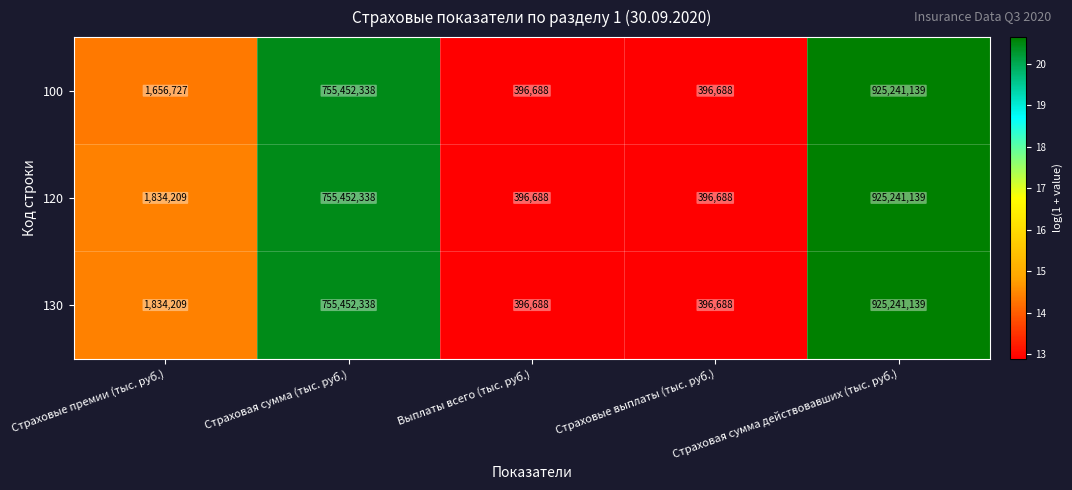

True or false: 100 has a value of 641345681 at Страховая сумма действовавших (тыс. руб.).

False